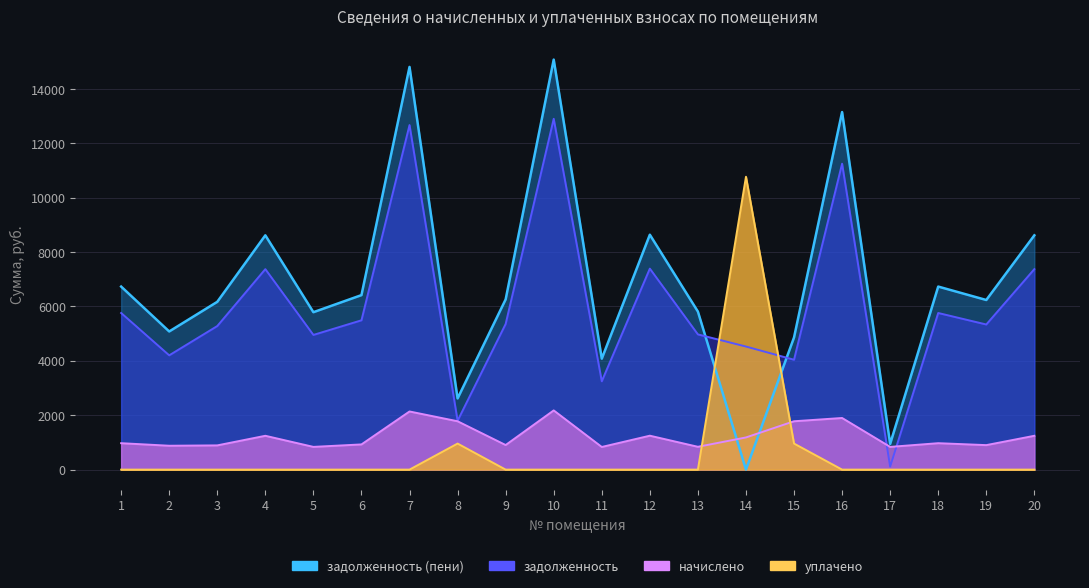

The задолженность series shows 7305.8 at 9. True or false?

False